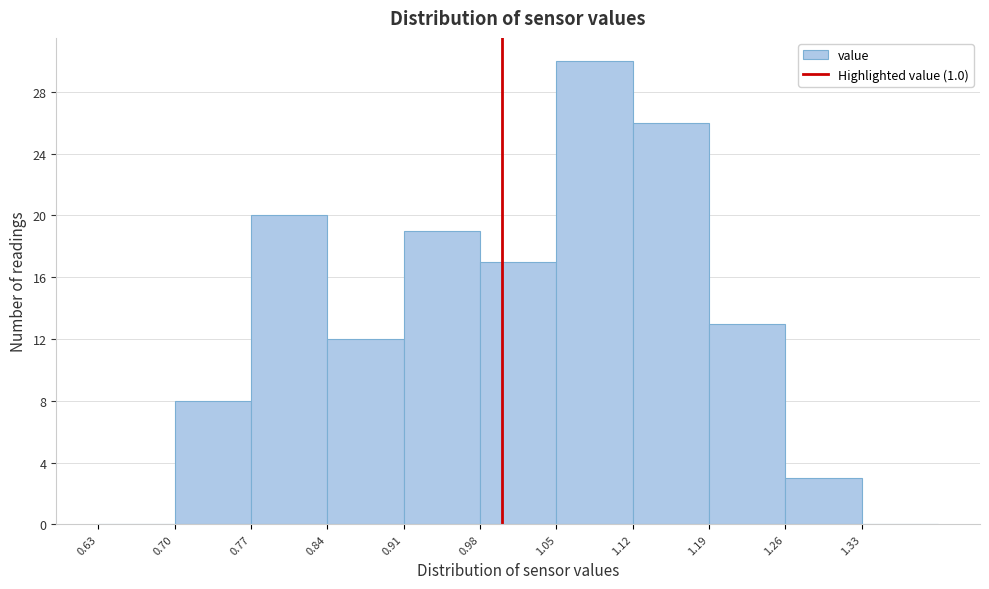

How tall is the bar that spans 1.19 to 1.26 on the x-axis? The values are not printed on the chart, so give them approximately, as read against the axis.

13